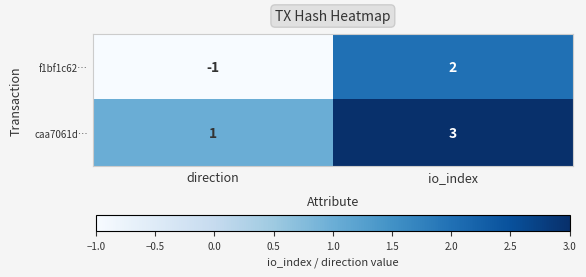

Reading left to right, what are all the values shown in this chart?

f1bf1c62…: -1	2
caa7061d…: 1	3